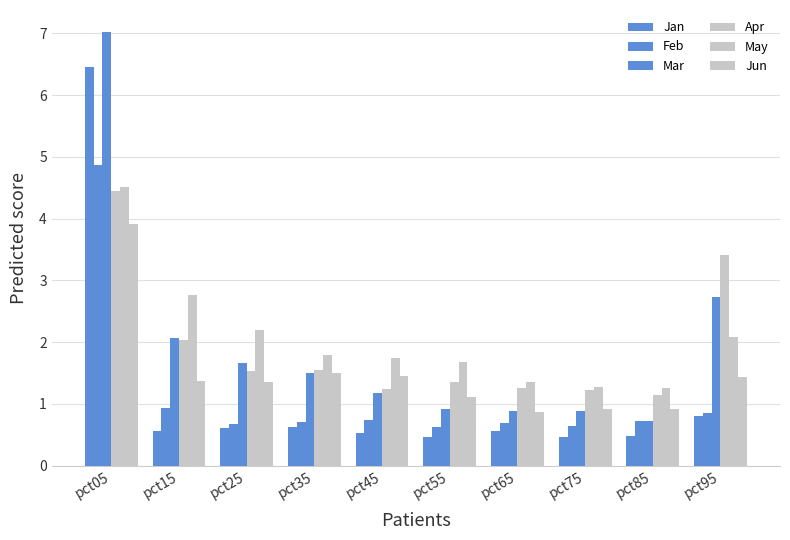

What is the average value of the Apr series?

1.9